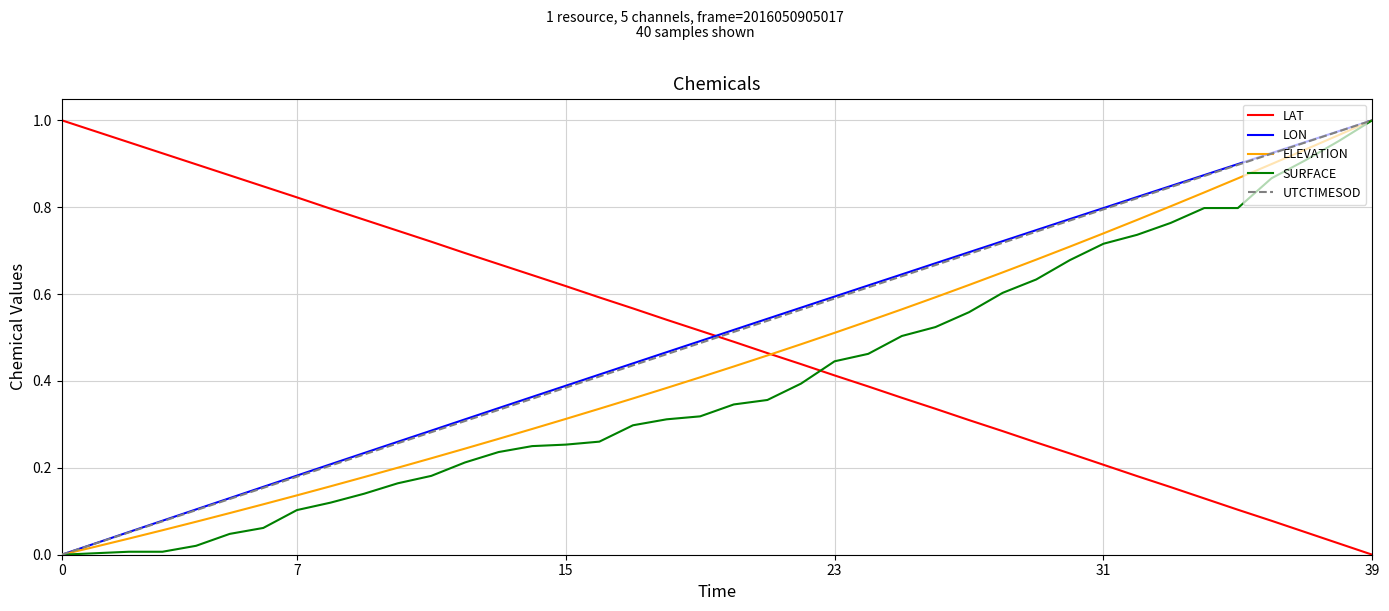

True or false: SURFACE and LAT intersect in this chart.

True